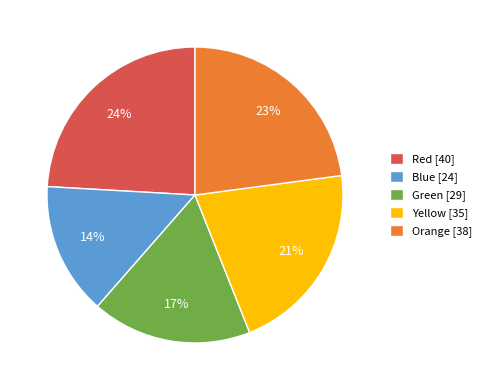

True or false: Yellow accounts for 12% of the total.

False